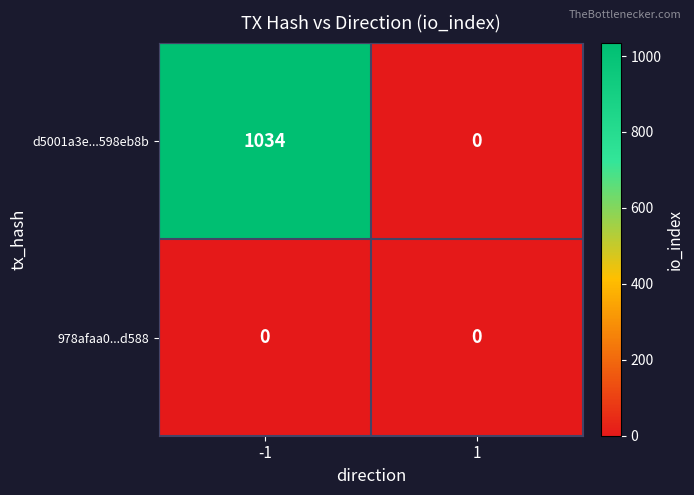

Between -1 and 1, which series saw the biggest shift?

d5001a3e...598eb8b